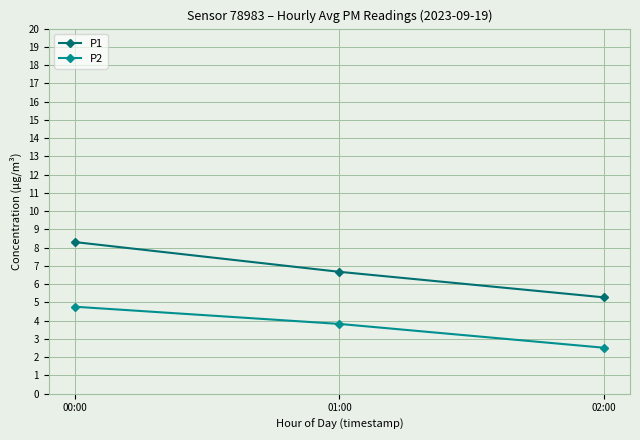

What is the sum of all P2 values?

11.1